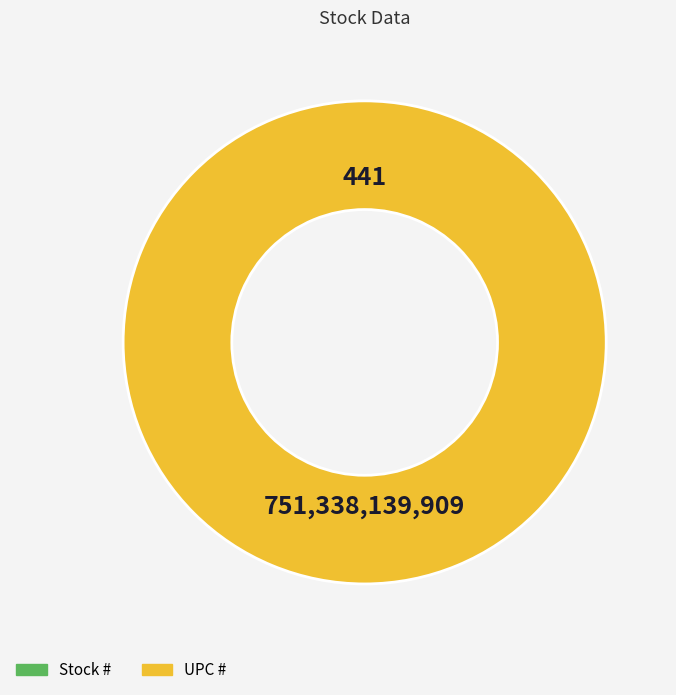

What is the change in value from Stock # to UPC #?

+751338139468